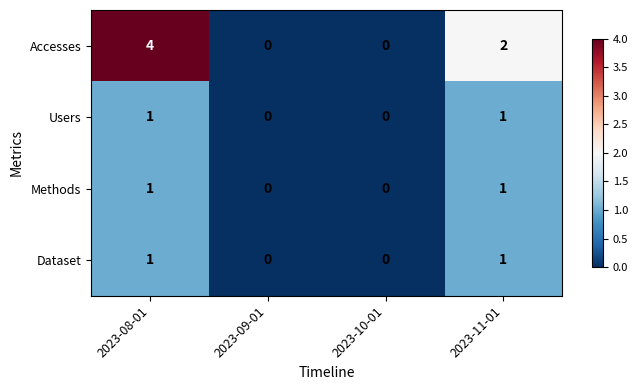

What is the sum of all Accesses values?

6